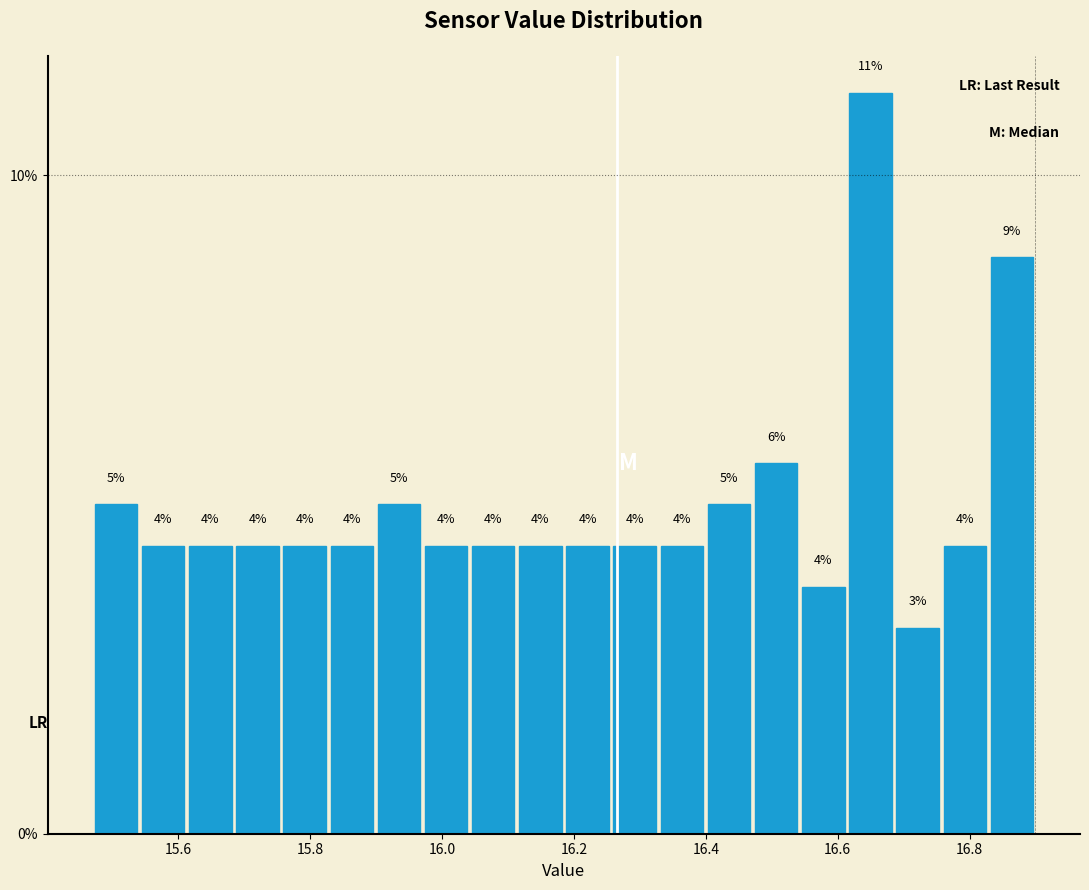

Around what value on the x-axis is the tallest bar? Give the approximate position of its centre, as read against the axis.

16.64